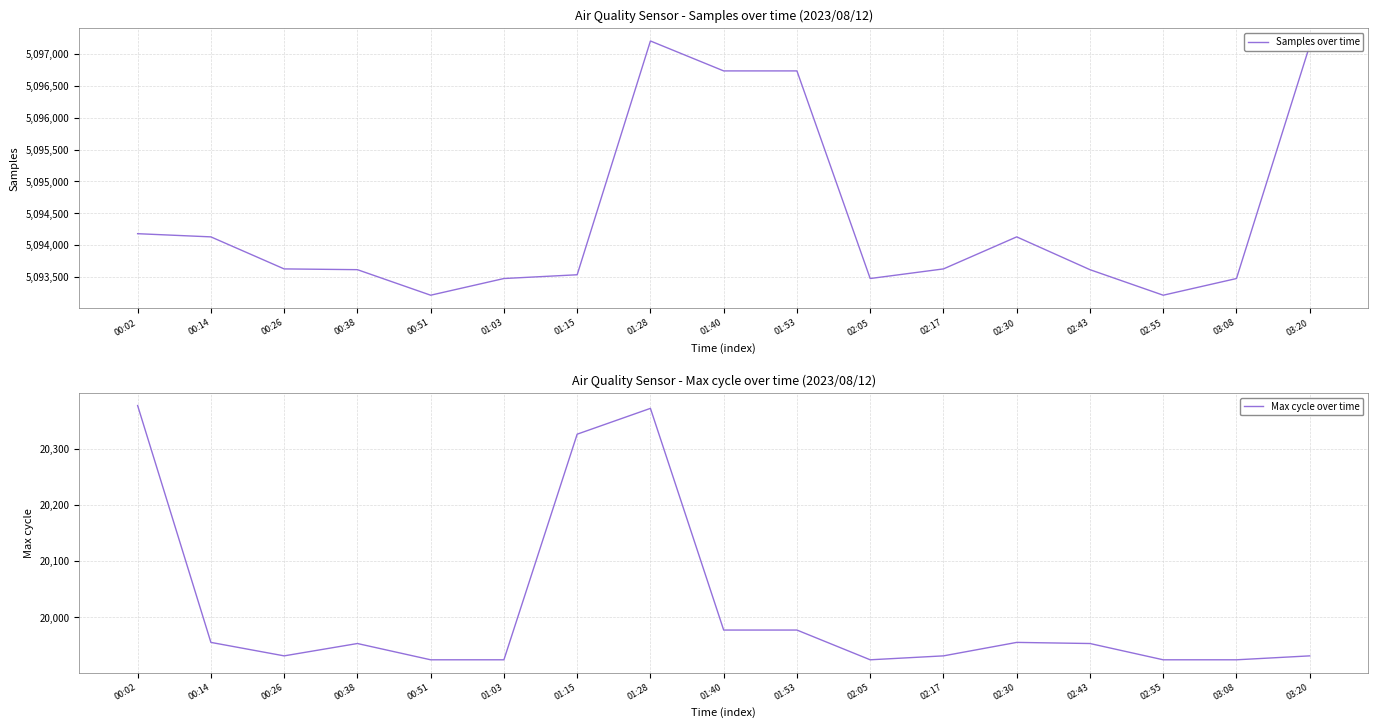

Is this an area chart (filled region under the line)?

No